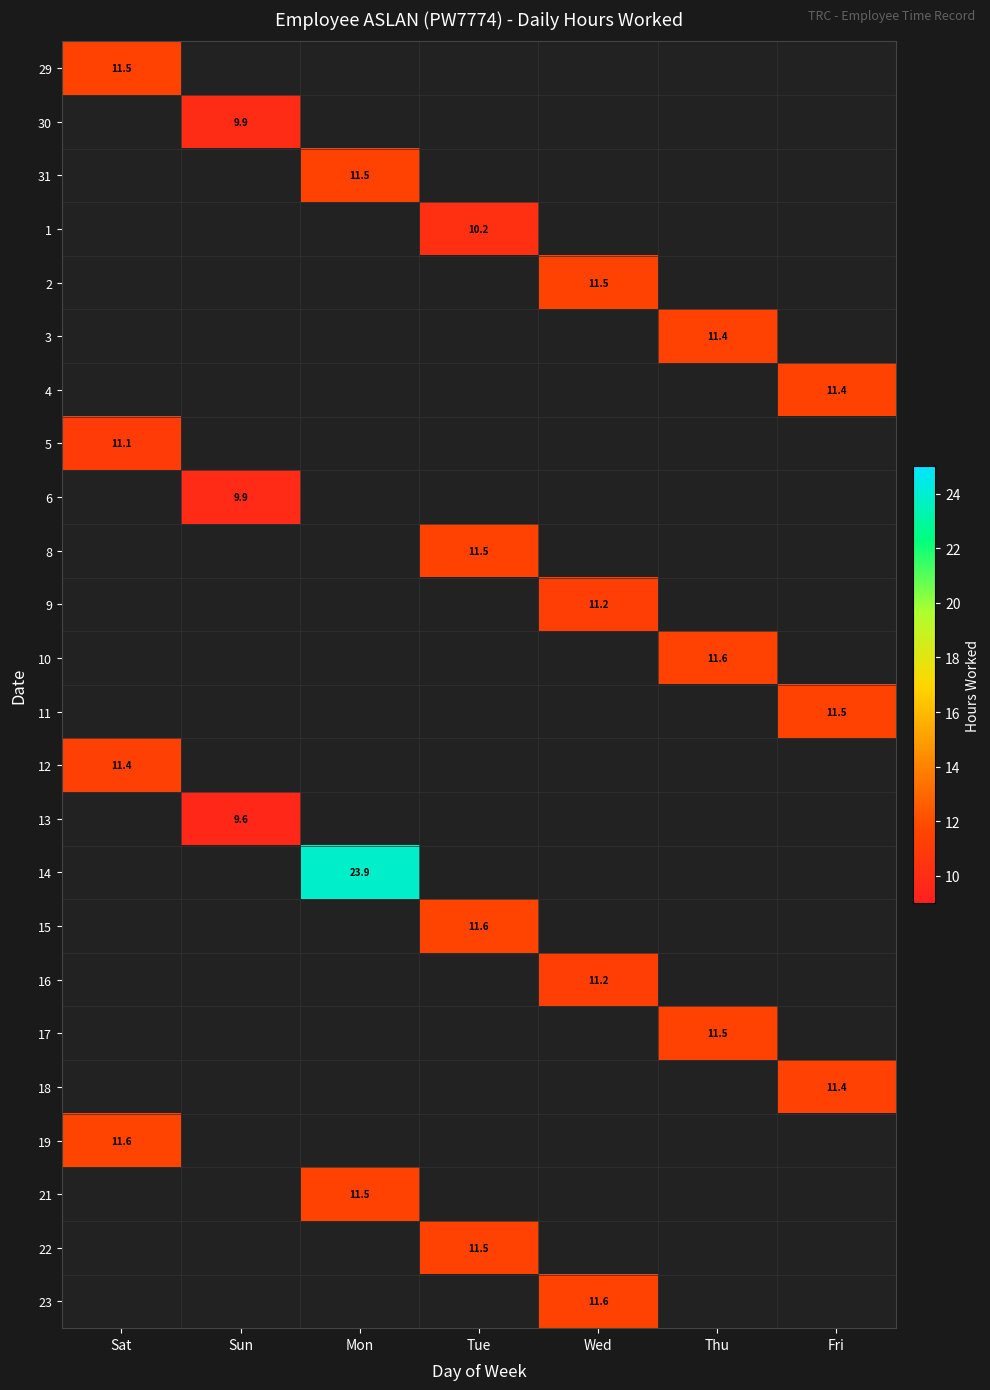

At which label does 8 first exceed 11?

Tue